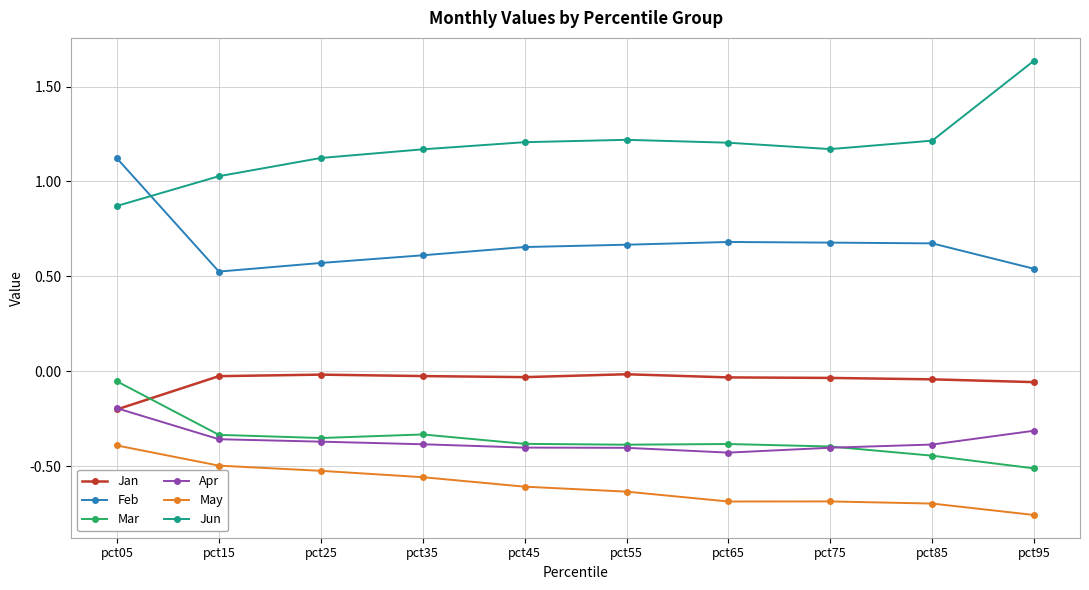

Is it true that May equals -0.7 at pct75?

True